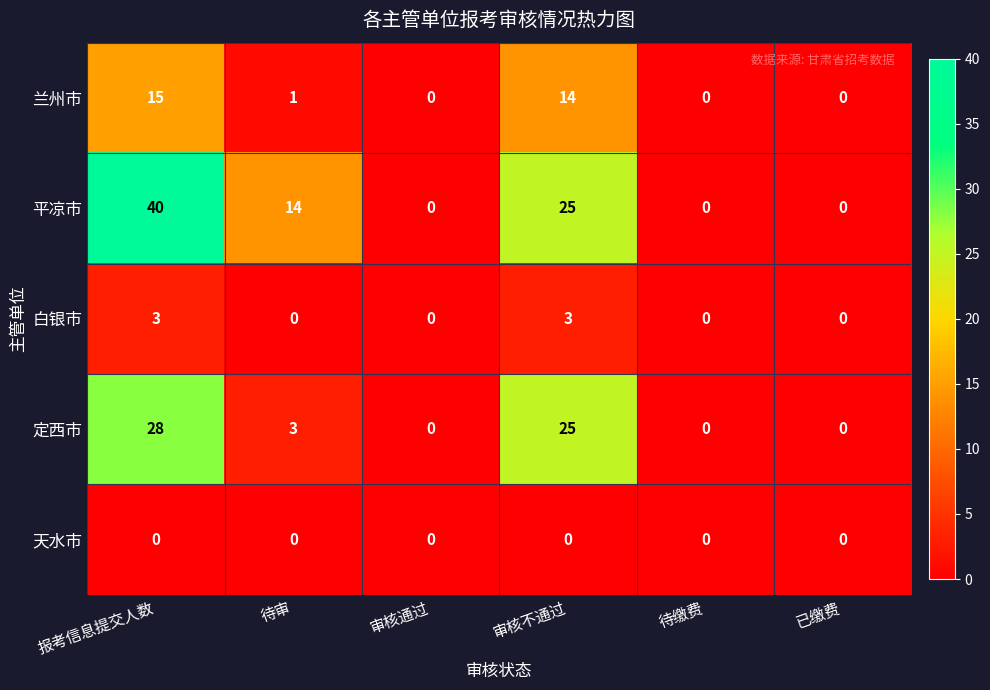

What is the sum of the 平凉市 values at 审核通过 and 报考信息提交人数?

40